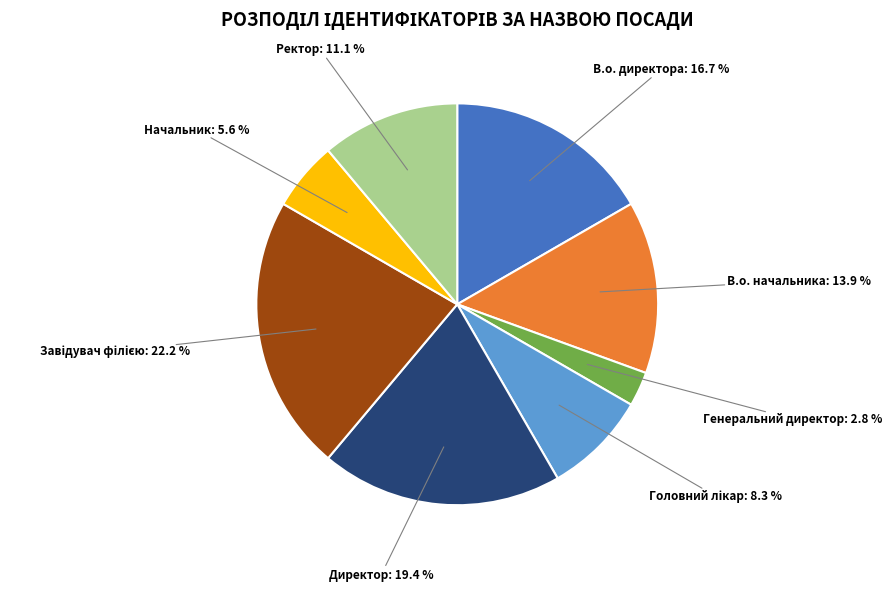

The Ректор slice represents 17% of the pie. True or false?

False